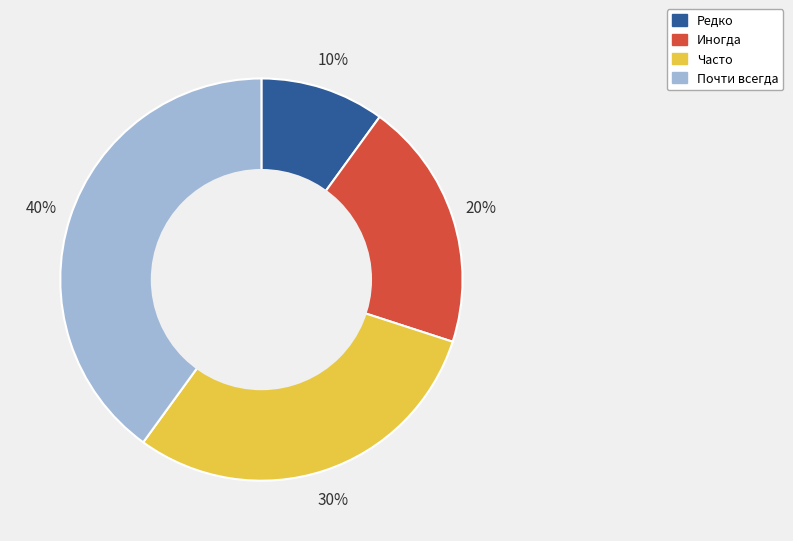

To the nearest percent, what is the difference between the largest and smallest slice percentages?

30%